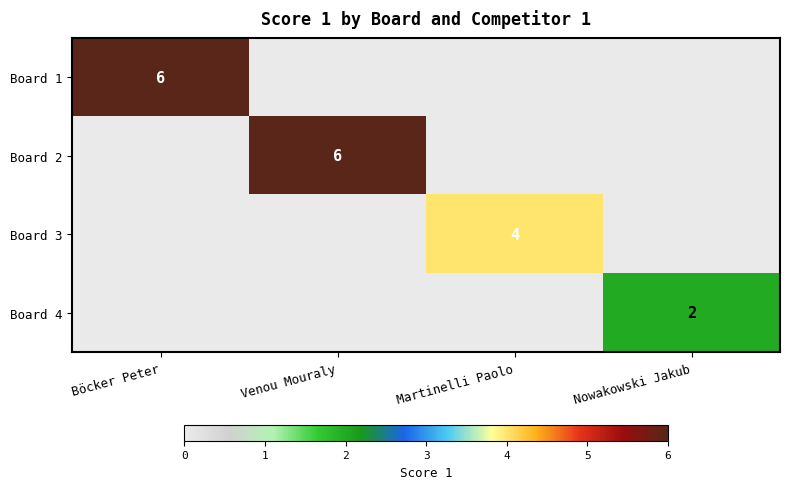

Is the value of Board 4 at Nowakowski Jakub greater than the value of Board 2 at Venou Mouraly?

No